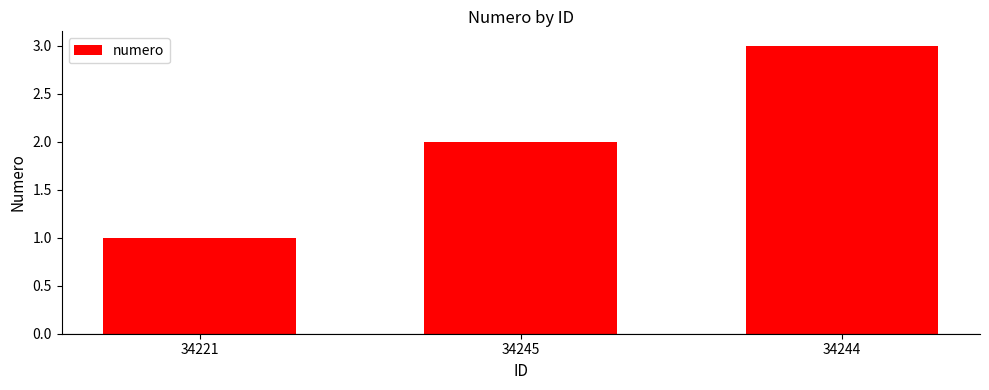

What position from the left is 34244?

3